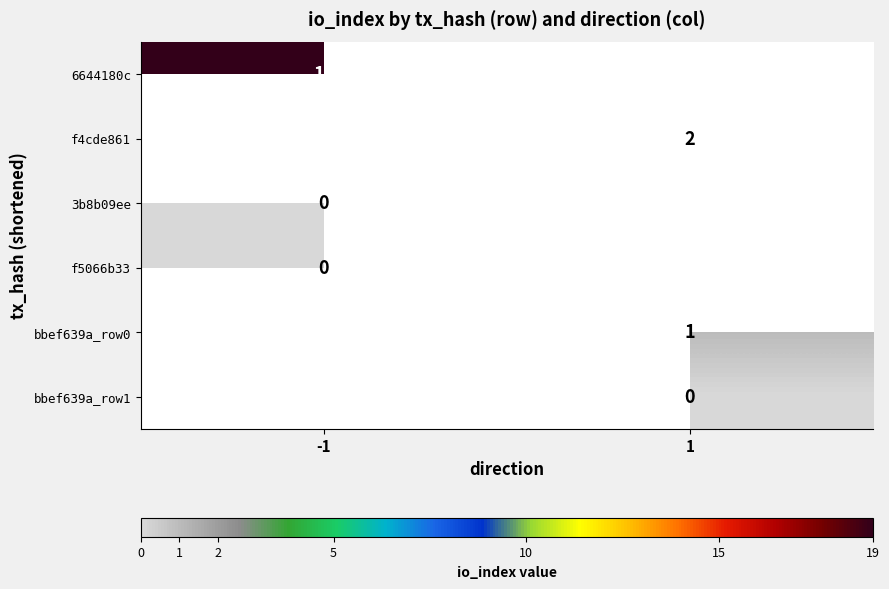

Is the value of bbef639a_row0 at 1 greater than the value of 3b8b09ee at -1?

Yes